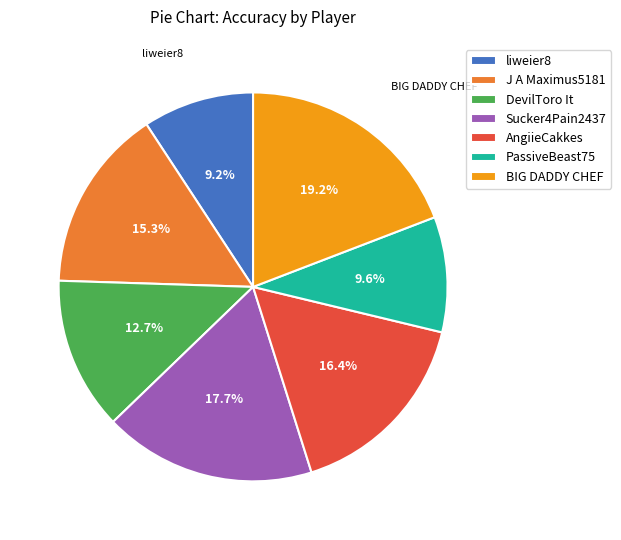

Which slice is the largest?

BIG DADDY CHEF